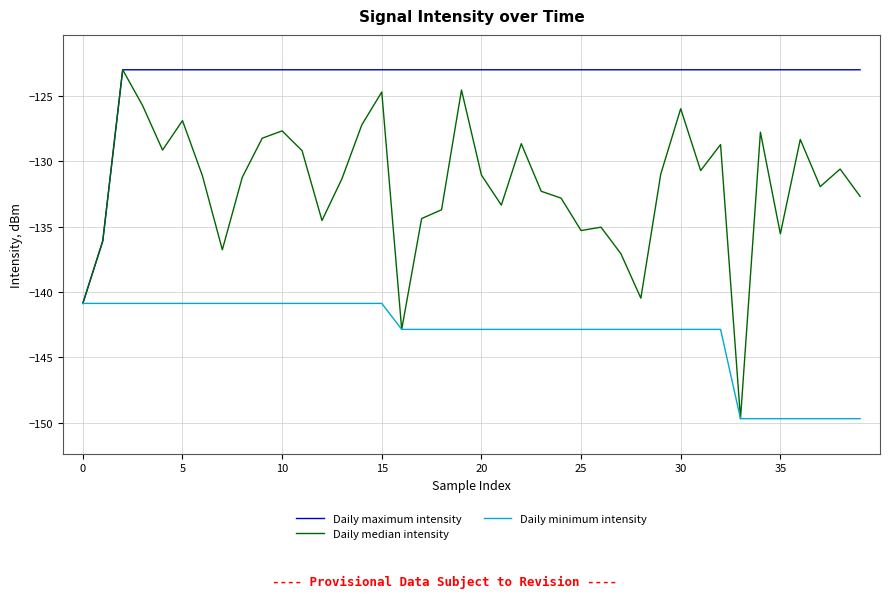

What is the lowest value of the Daily maximum intensity series?

-140.9